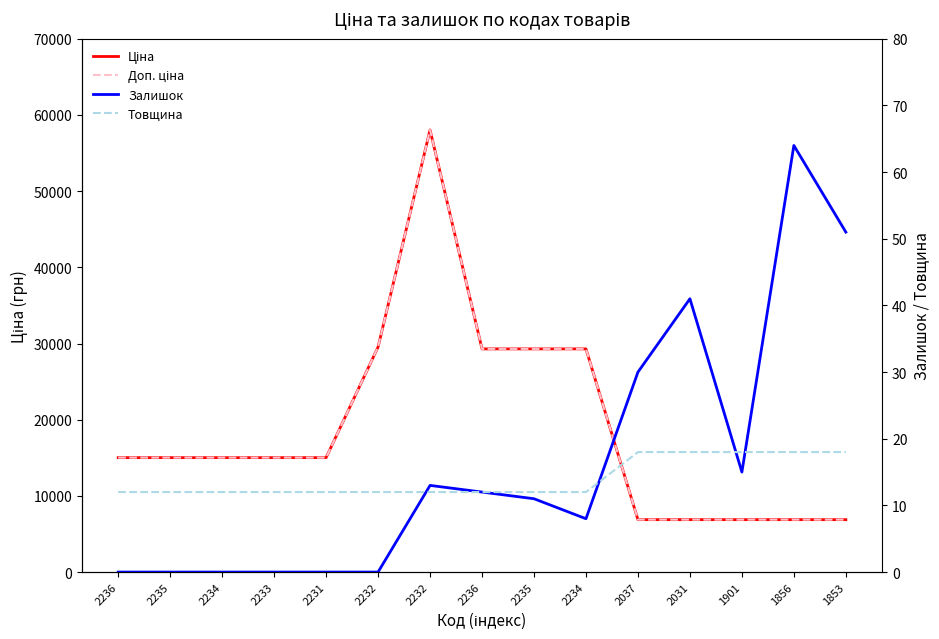

At which label does Доп. ціна reach its minimum?

2037